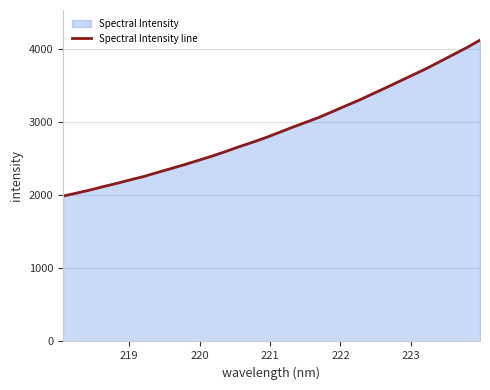

What is the smallest value displayed?

1990.2